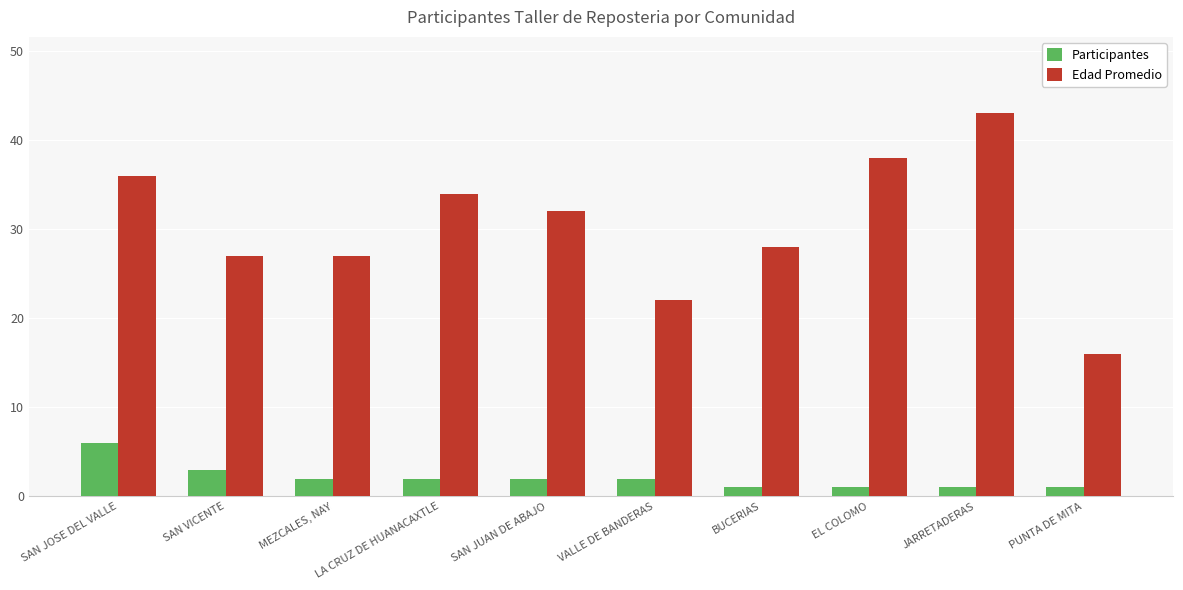

What is the greatest value displayed?

43